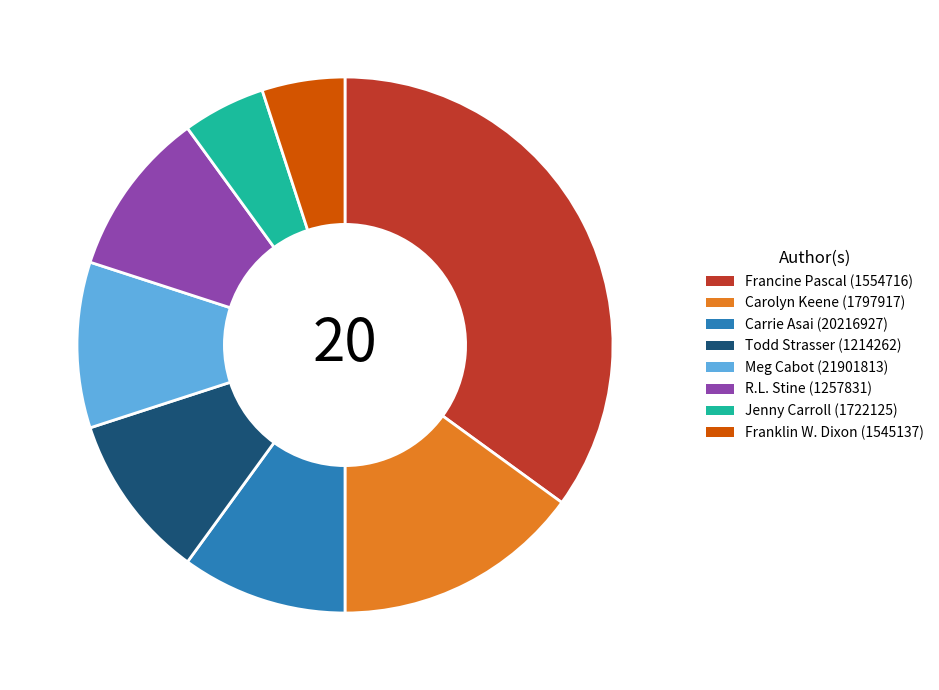

True or false: Carrie Asai (20216927) accounts for 10% of the total.

True